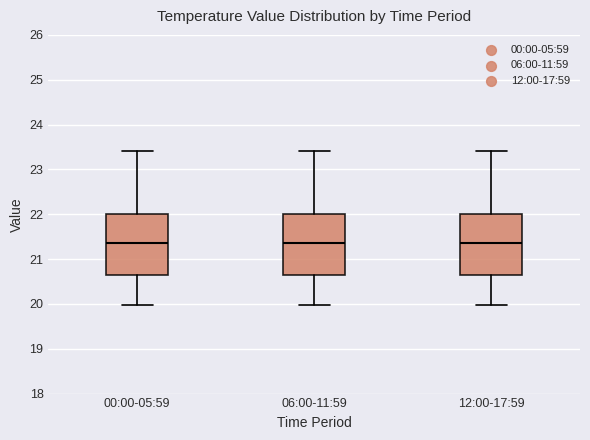

Where is the lower edge of the box for 12:00-17:59 on the y-axis? The values are not printed on the chart, so give them approximately, as read against the axis.

20.6